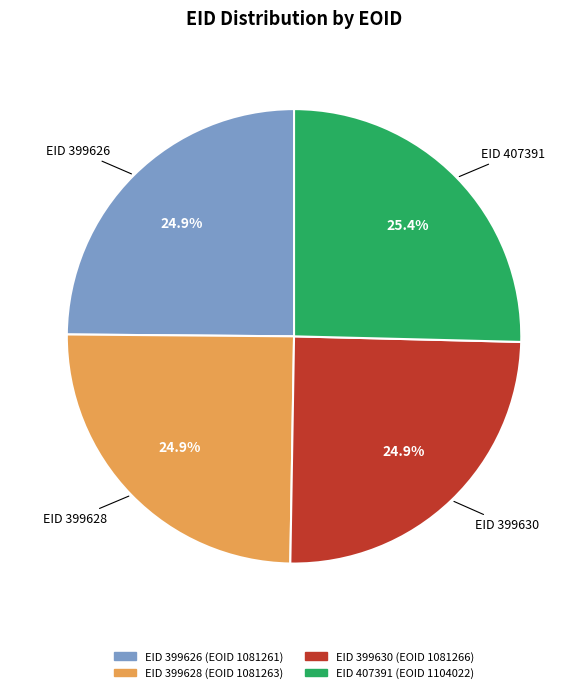

Is there any slice that represents more than half of the pie?

No